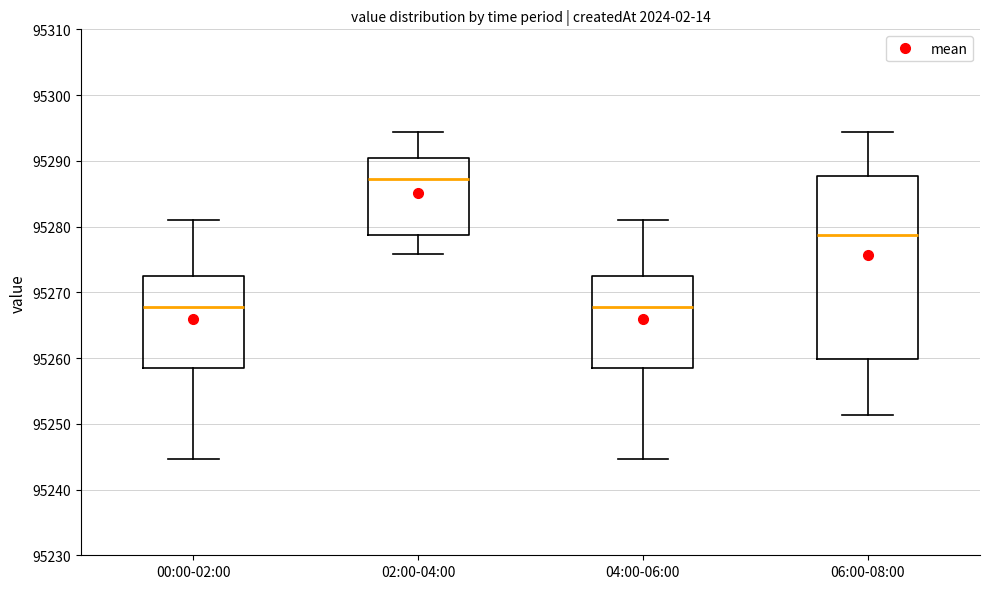

Reading left to right, transcribe this box plot: for each box, give where its median line is, the range the box spans, and where its two whiskers end, as read against the y-axis. The values are not printed on the chart, so give them approximately, as read against the axis.

00:00-02:00: median 95268, box 95258 to 95273, whiskers 95245 to 95281
02:00-04:00: median 95287, box 95279 to 95290, whiskers 95276 to 95294
04:00-06:00: median 95268, box 95258 to 95273, whiskers 95245 to 95281
06:00-08:00: median 95279, box 95260 to 95288, whiskers 95251 to 95294